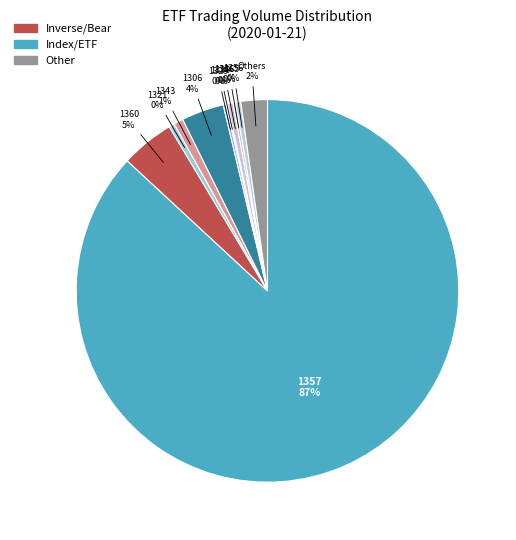

Which category has the biggest portion of the pie?

1357